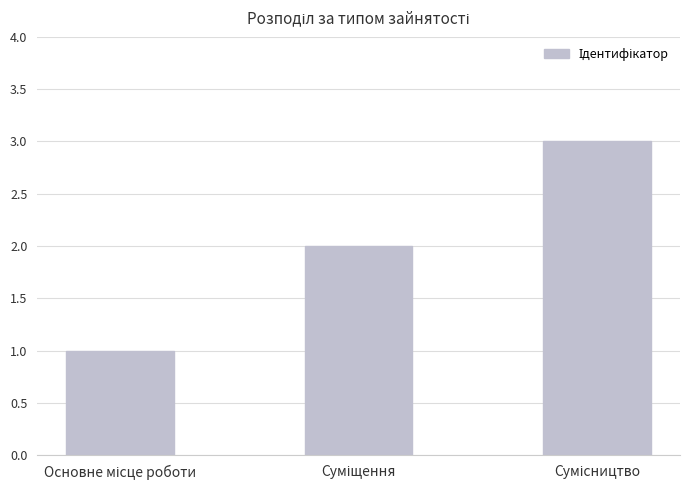

What is the greatest value displayed?

3